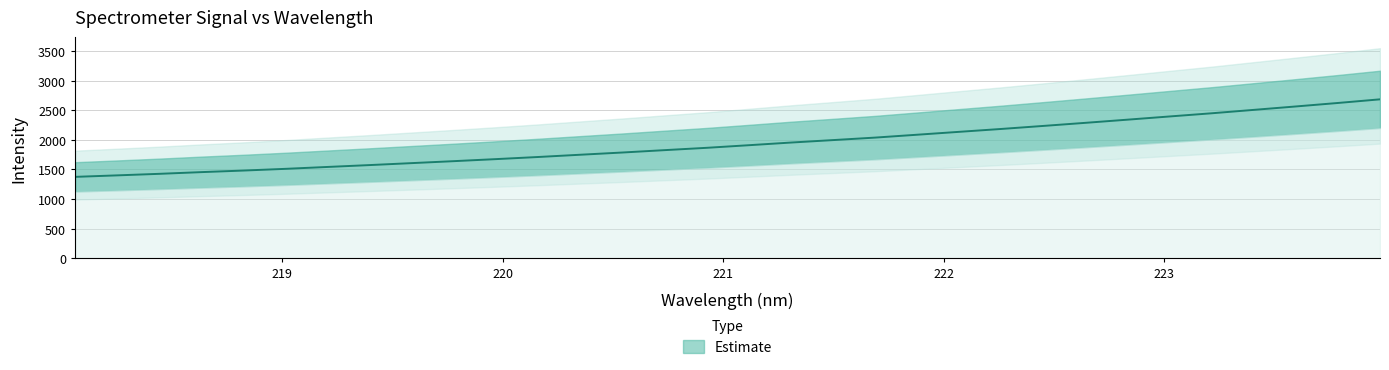

How many values exceed 1909?

16